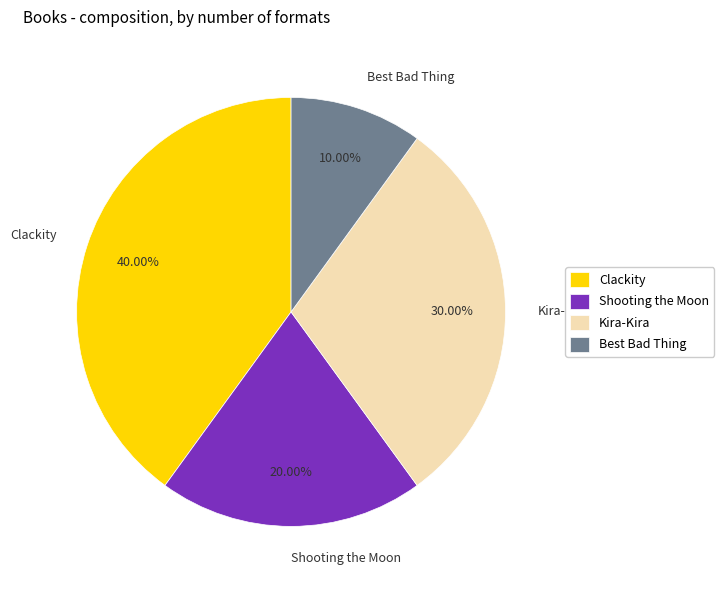

What is the largest slice in the pie chart?

Clackity